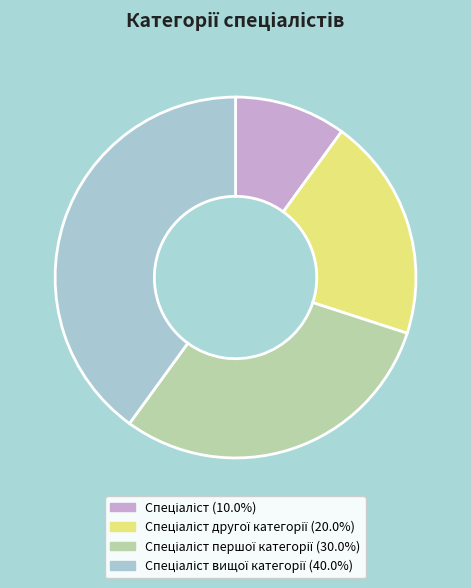

Does any single category account for the majority?

No